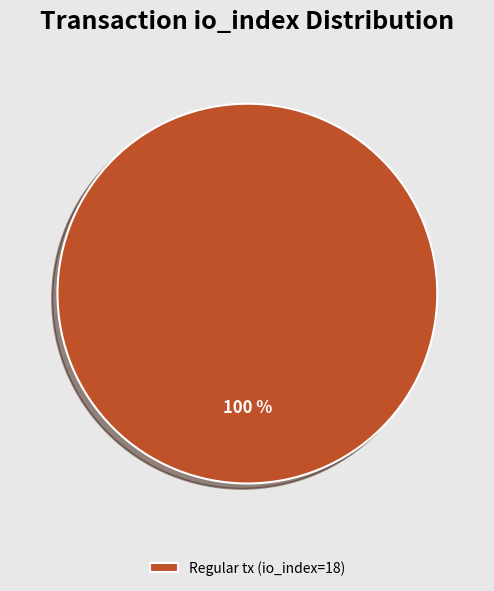

What percentage is the Regular tx (io_index=18) slice, to the nearest percent?

100%